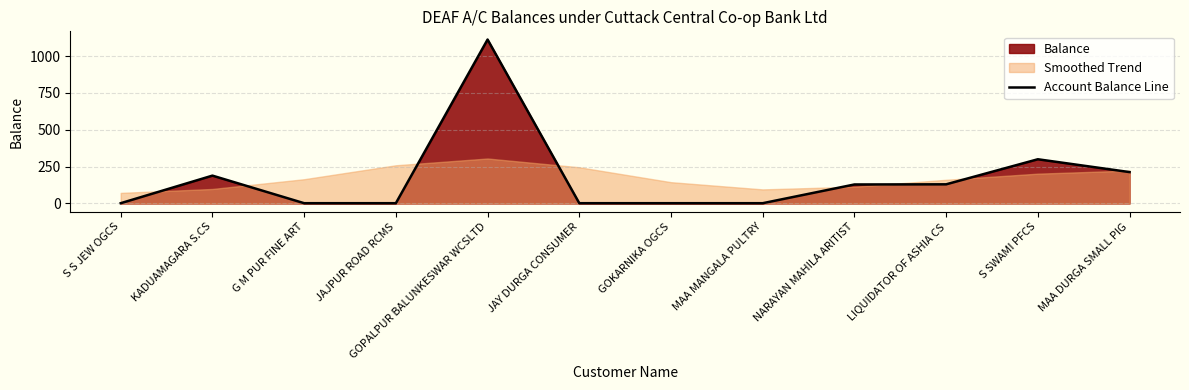

What position from the left is G M PUR FINE ART?

3